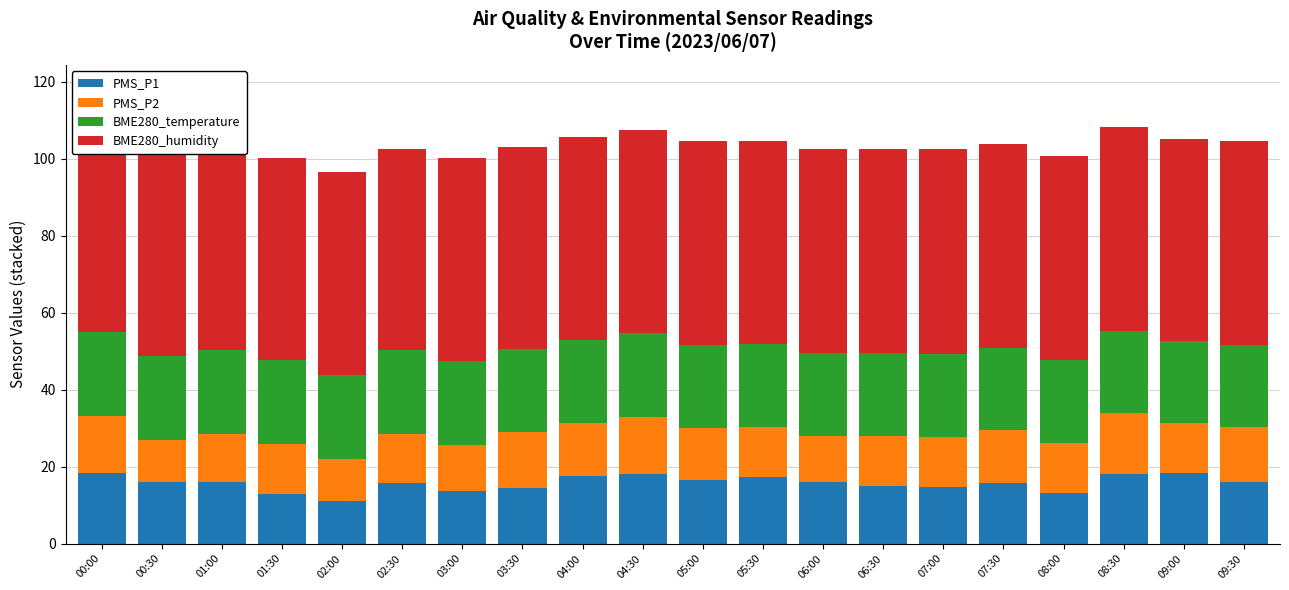

What is the smallest value displayed?

11.0